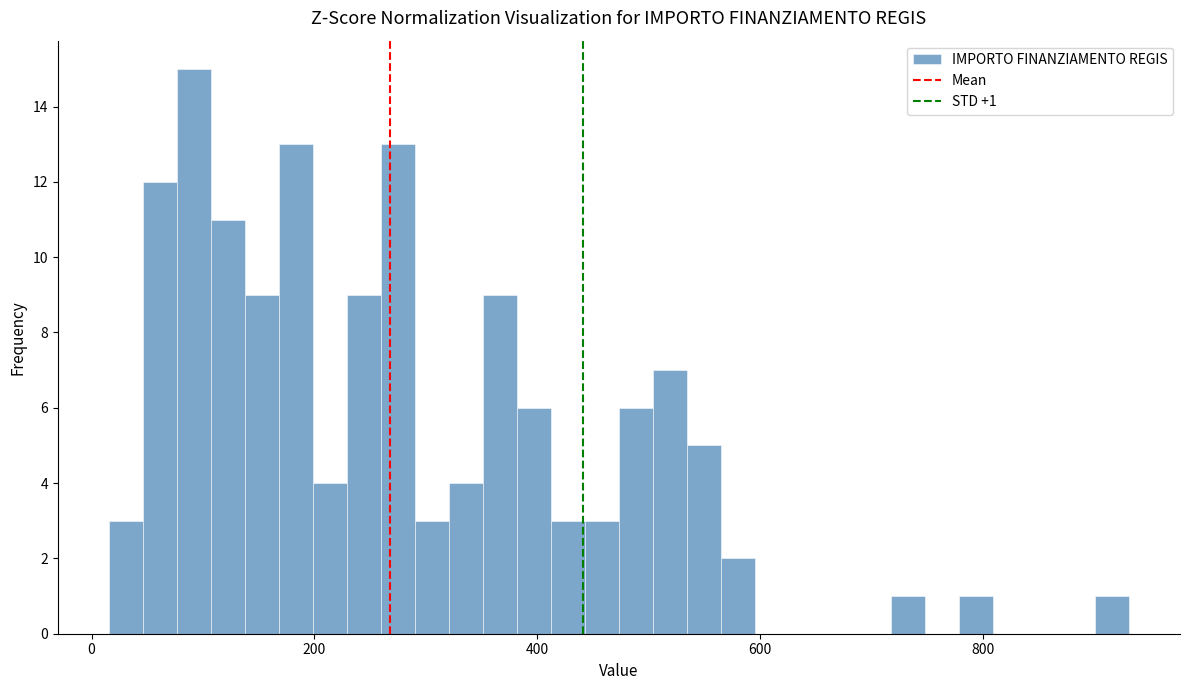

Read against the x-axis, roughly where is the centre of the tallest bar?

100